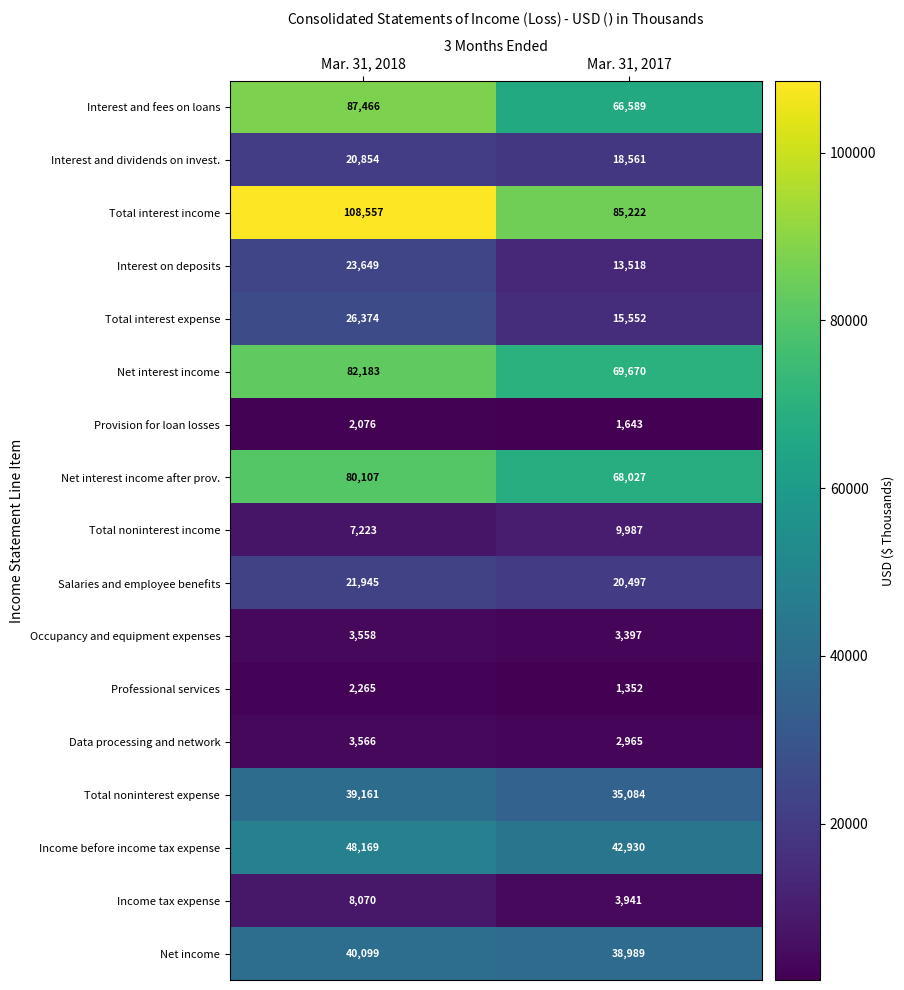

What is the approximate value of Professional services at Mar. 31, 2017, to the nearest 50?

1350